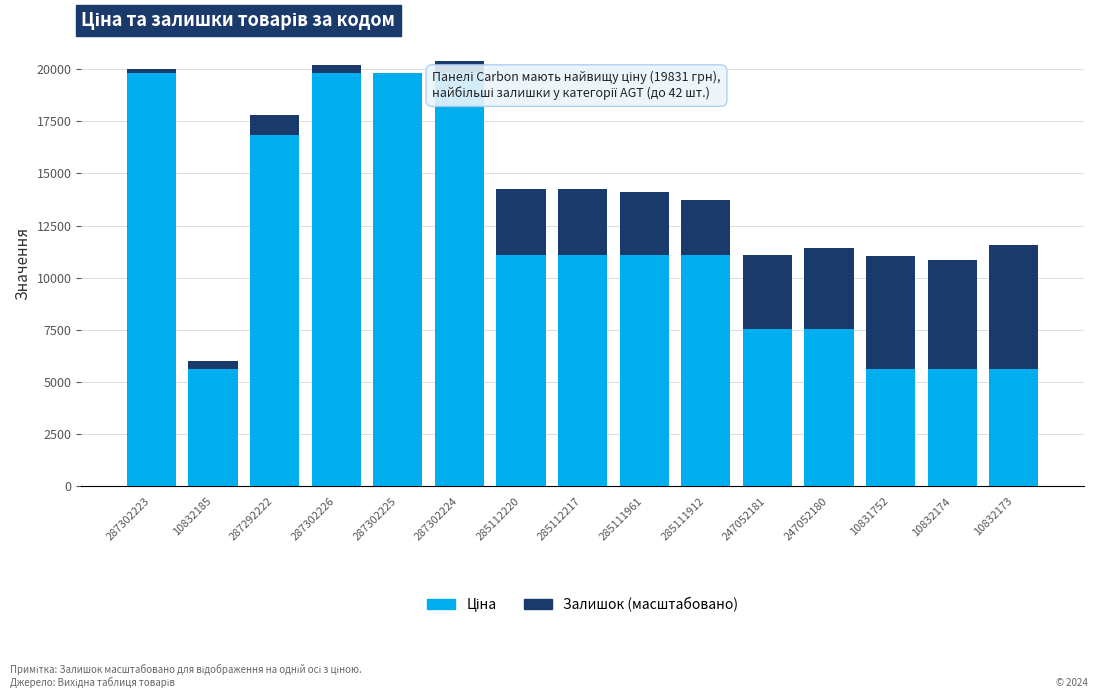

At which label does Ціна first exceed 11113?

287302223